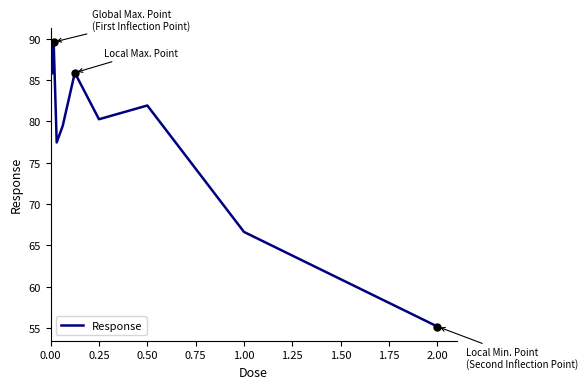

What is the minimum value shown in the chart?

55.2